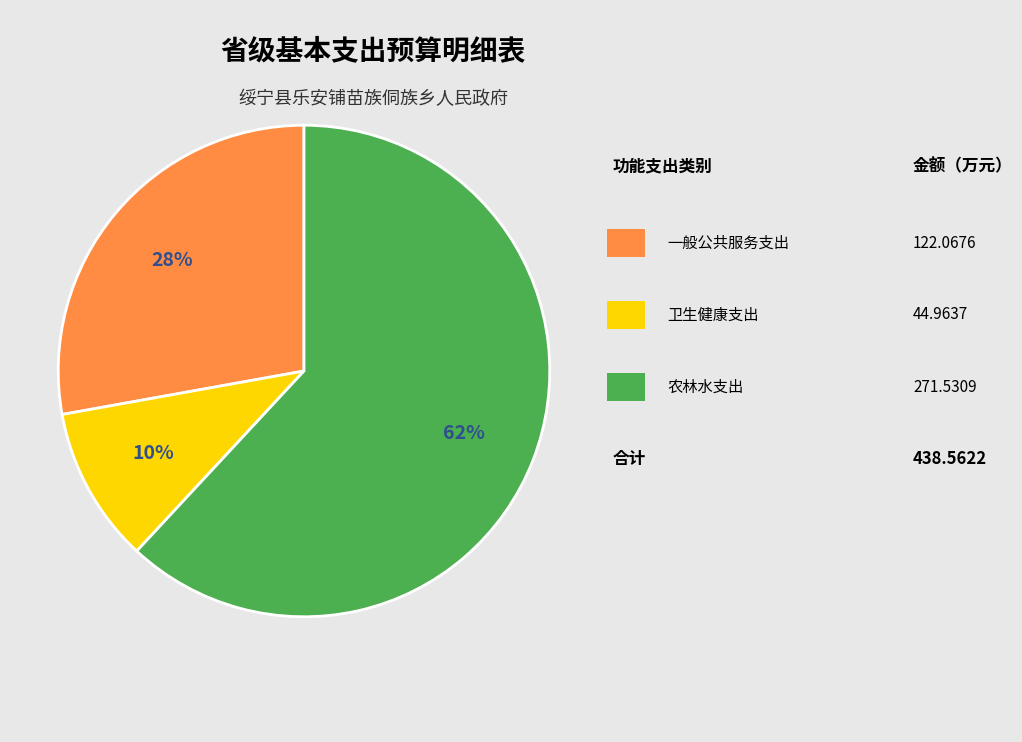

To the nearest percent, what is the average slice percentage?

33%